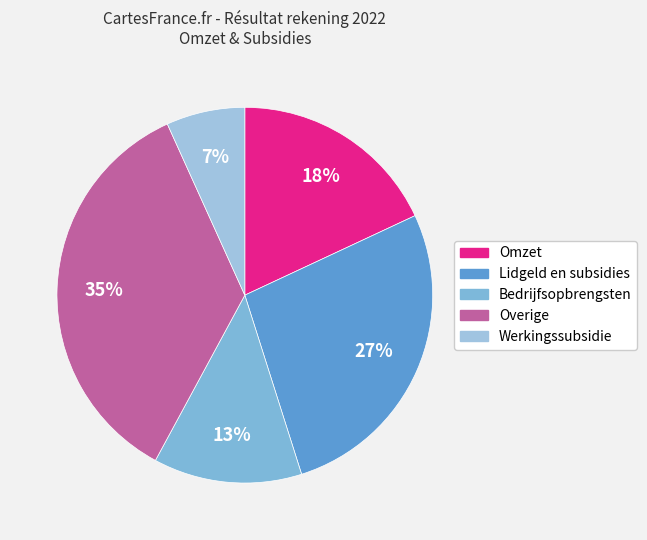

How many slices are in this pie chart?

5